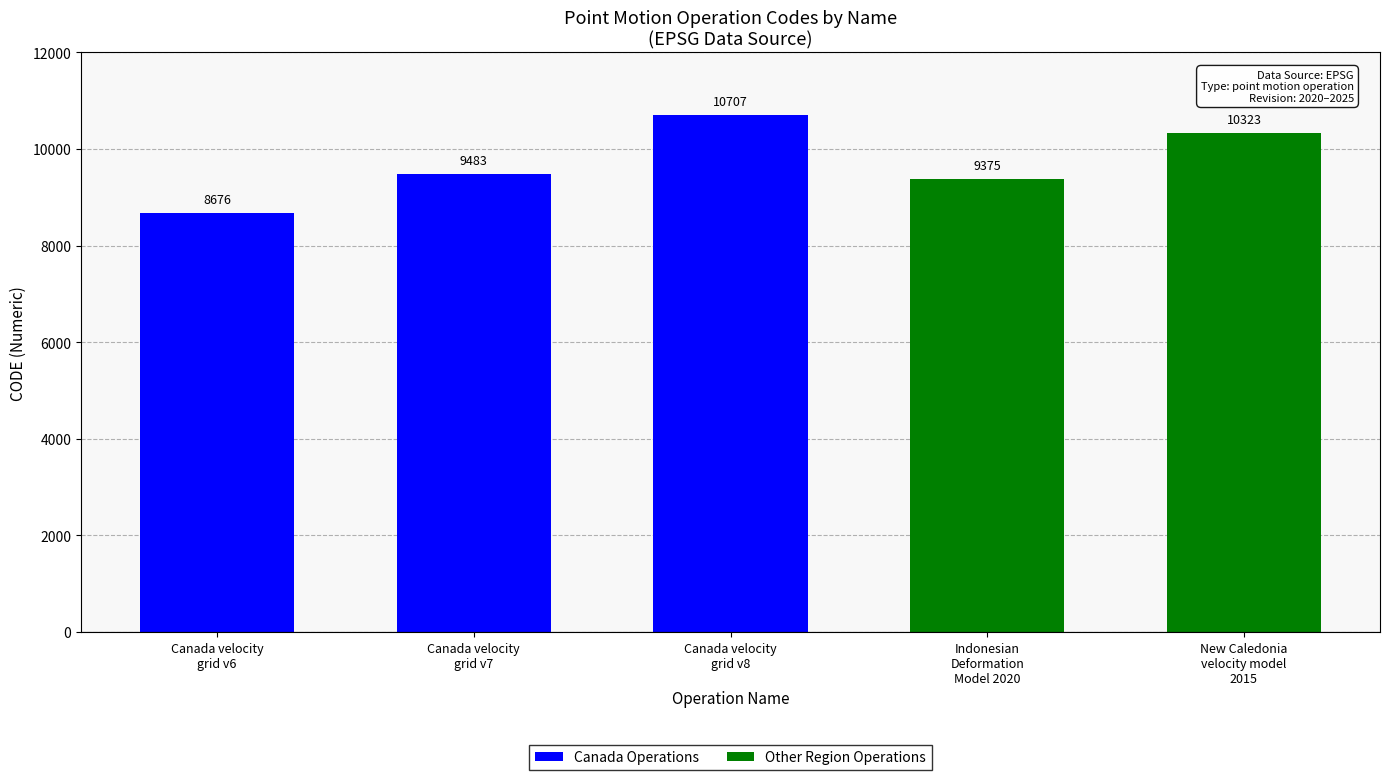

What is the value of the 3rd bar from the left?

10707